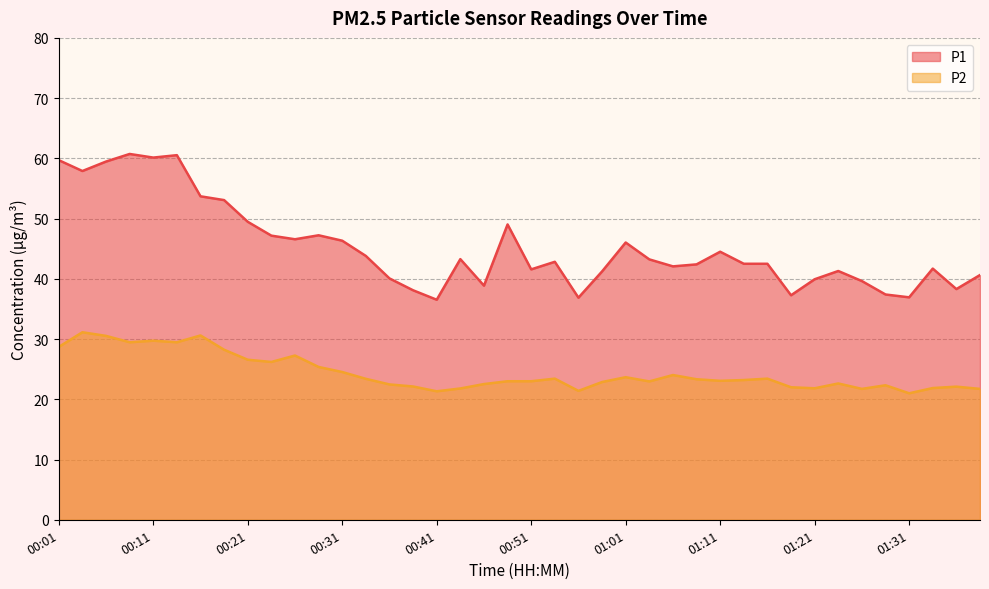

Does the chart display data point markers on the line(s)?

No